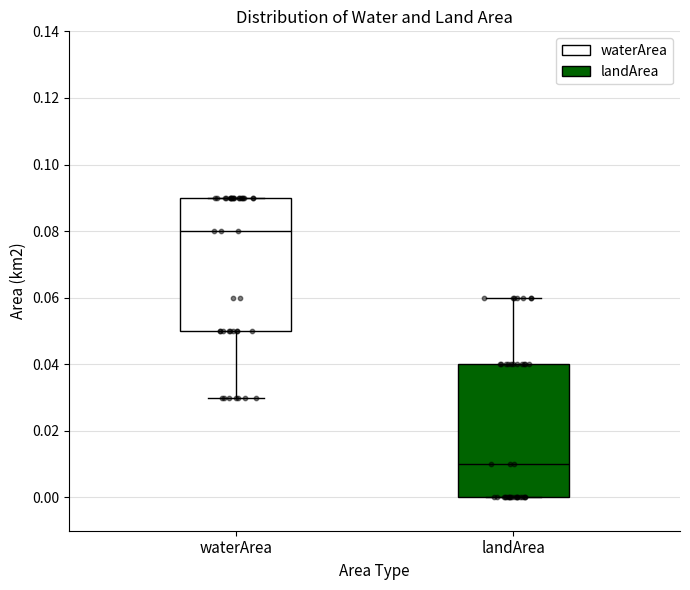

Which box's median line is the highest?

waterArea